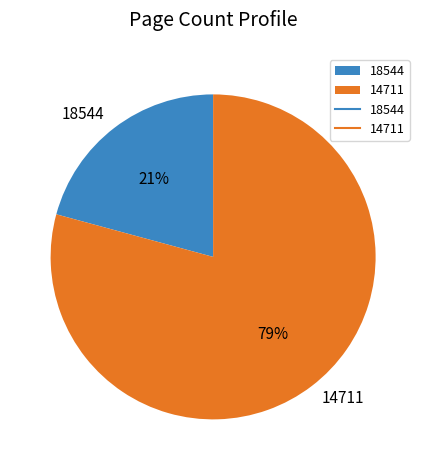

Is it true that 18544 is 31% of the pie?

False